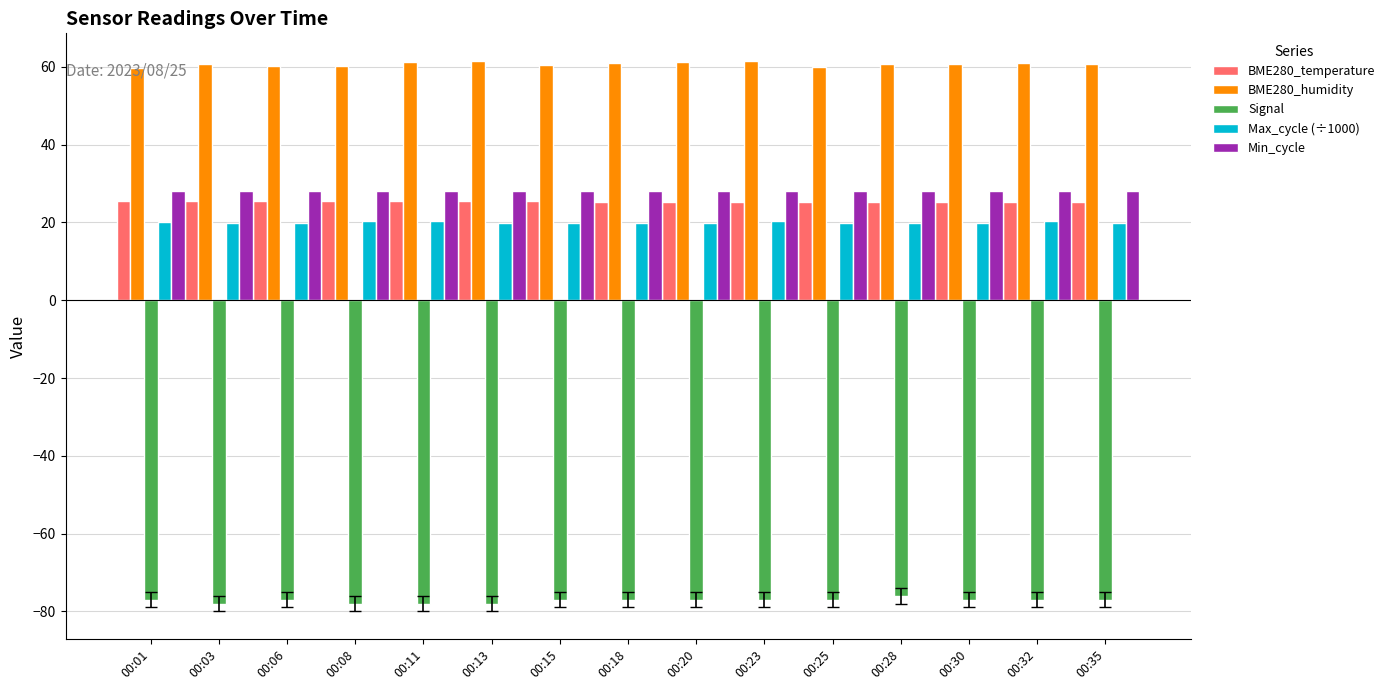

True or false: Signal has a value of -114.9 at 00:32.

False